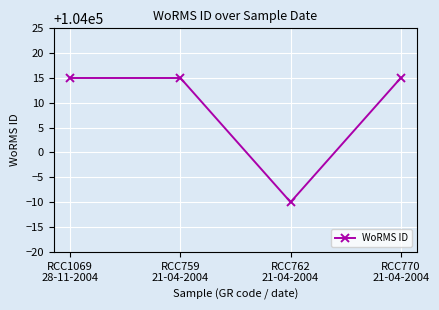

How many distinct data groups are displayed?

1